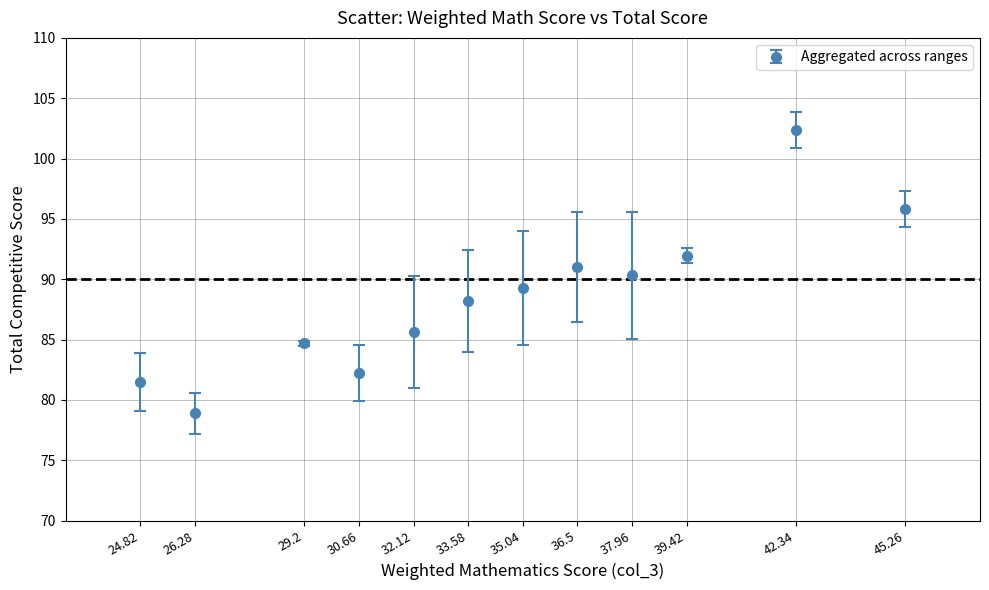

At which category does the chart reach its minimum across all series?

26.28